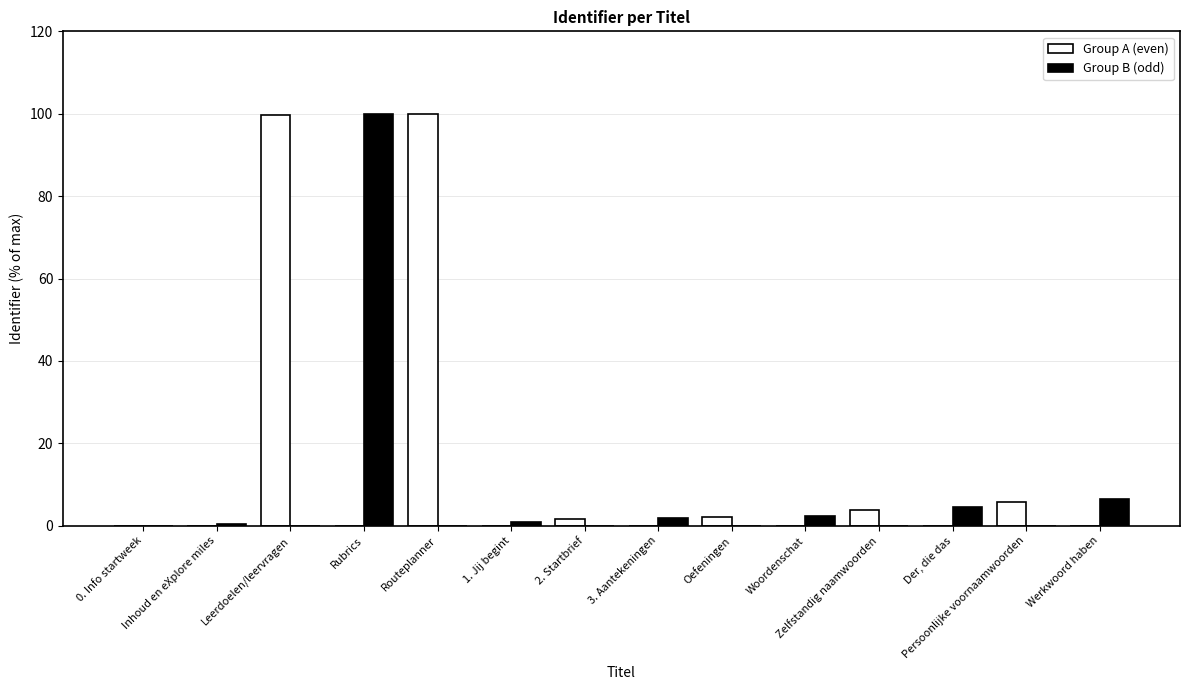

What is the sum of the Group A (even) values at 2. Startbrief and 3. Aantekeningen?

1.5